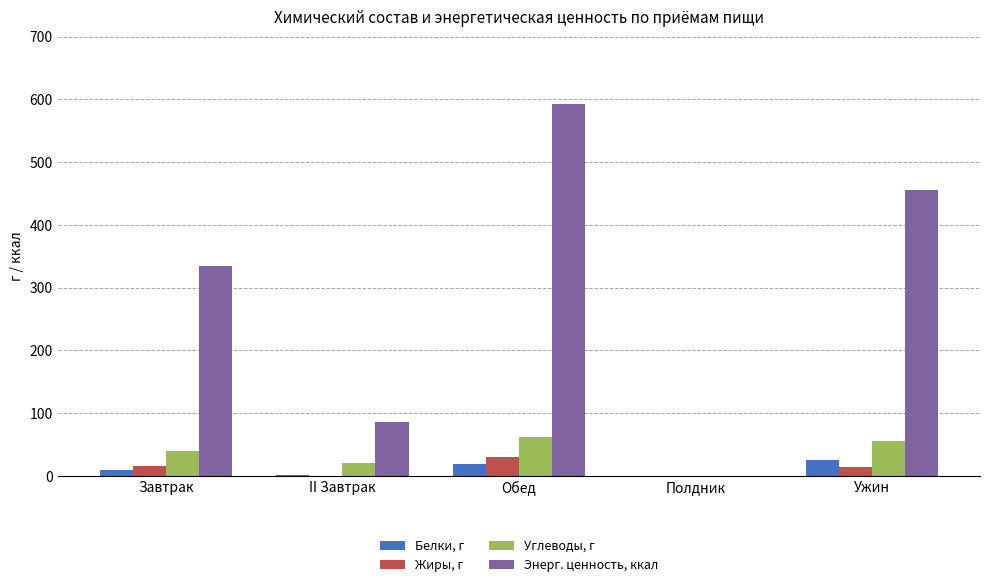

Which series has the largest total across all categories?

Энерг. ценность, ккал